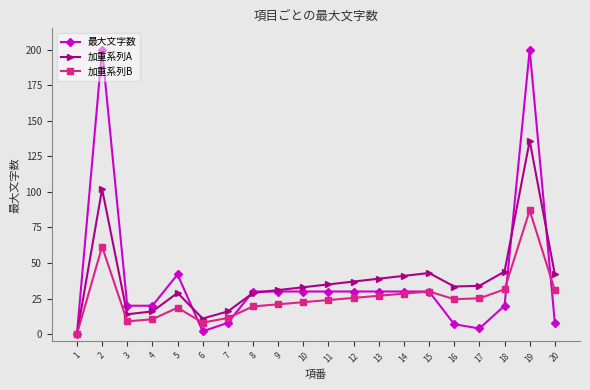

Rank the series at 11 from lowest to highest value.

加重系列B, 最大文字数, 加重系列A